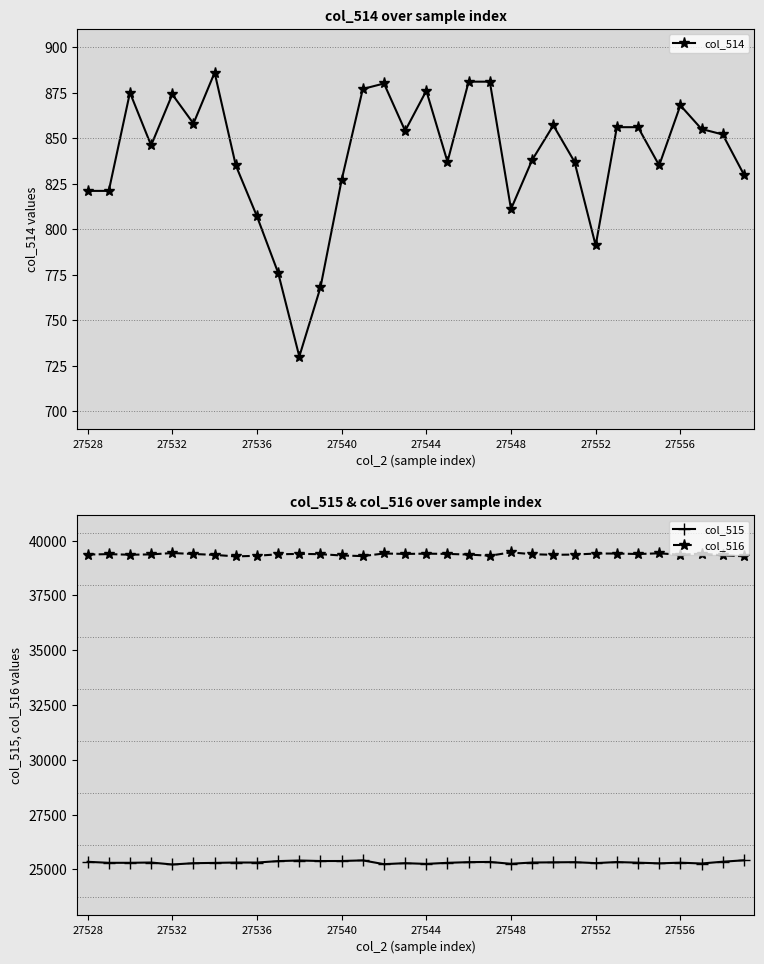

Reading left to right, transcribe all the data shown in this chart.

col_514: 821	821	875	846	874	858	886	835	807	776	730	768	827	877	880	854	876	837	881	881	811	838	857	837	791	856	856	835	868	855	852	830
col_515: 25348	25301	25302	25315	25225	25284	25298	25315	25313	25380	25407	25383	25384	25412	25240	25285	25252	25301	25332	25341	25257	25315	25323	25331	25288	25336	25308	25277	25308	25270	25352	25416
col_516: 39366	39387	39358	39374	39436	39393	39351	39282	39311	39379	39398	39384	39324	39297	39415	39396	39407	39397	39366	39313	39467	39382	39355	39366	39413	39413	39391	39423	39359	39410	39331	39289